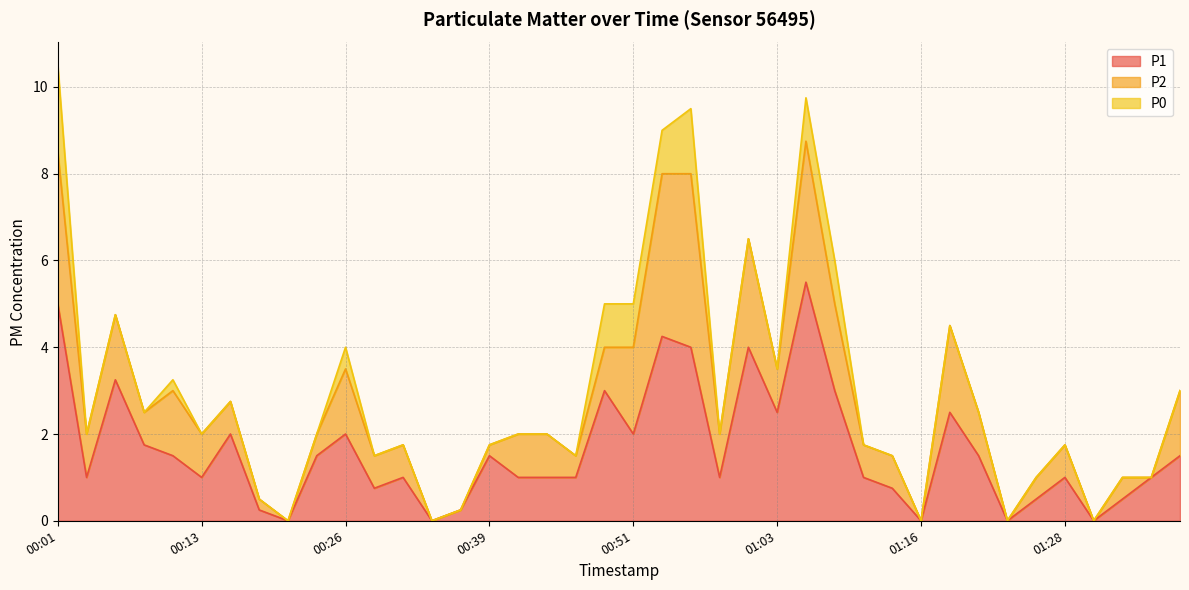

What position from the left is 01:11?

29